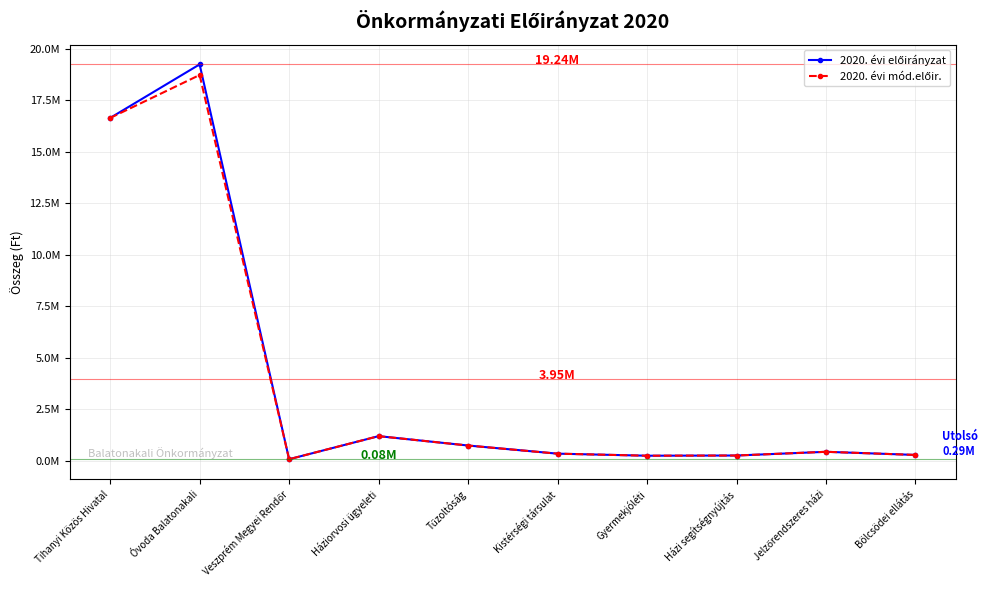

What is the label of the 1st point from the right?

Bölcsödei ellátás